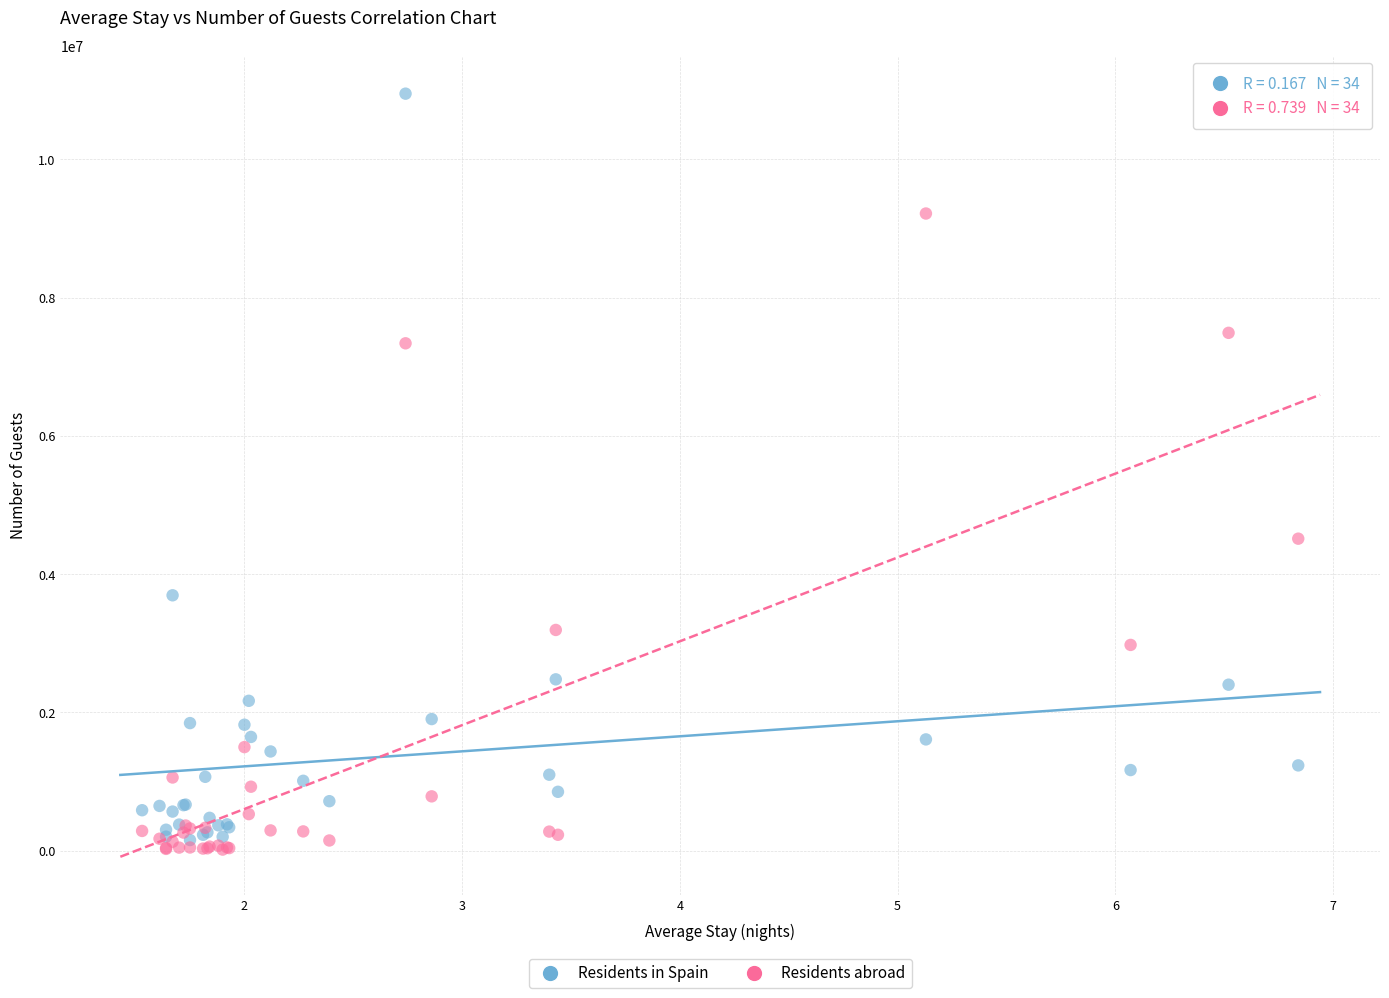

Which series has the largest Y range (max minus min)?

Residents in Spain